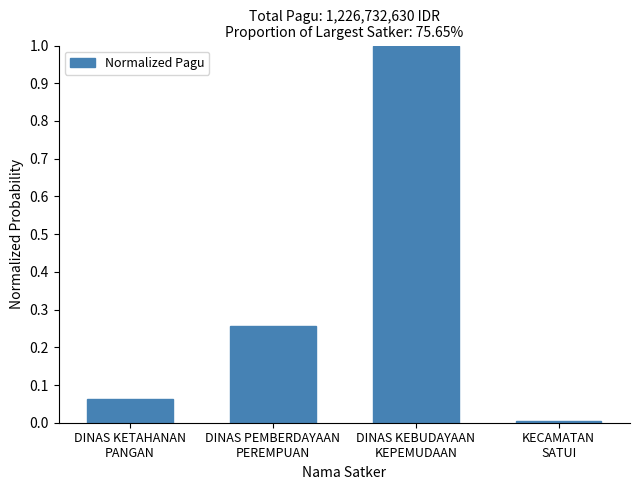

What is the difference between the values at DINAS KEBUDAYAAN
KEPEMUDAAN and KECAMATAN
SATUI?

1.0